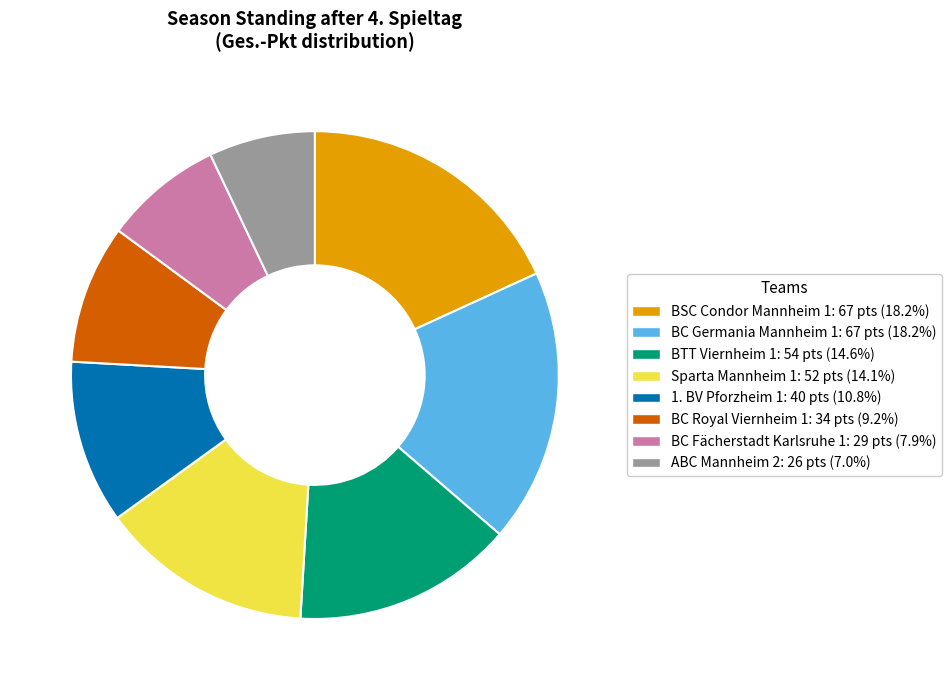

How many segments does this pie chart have?

8